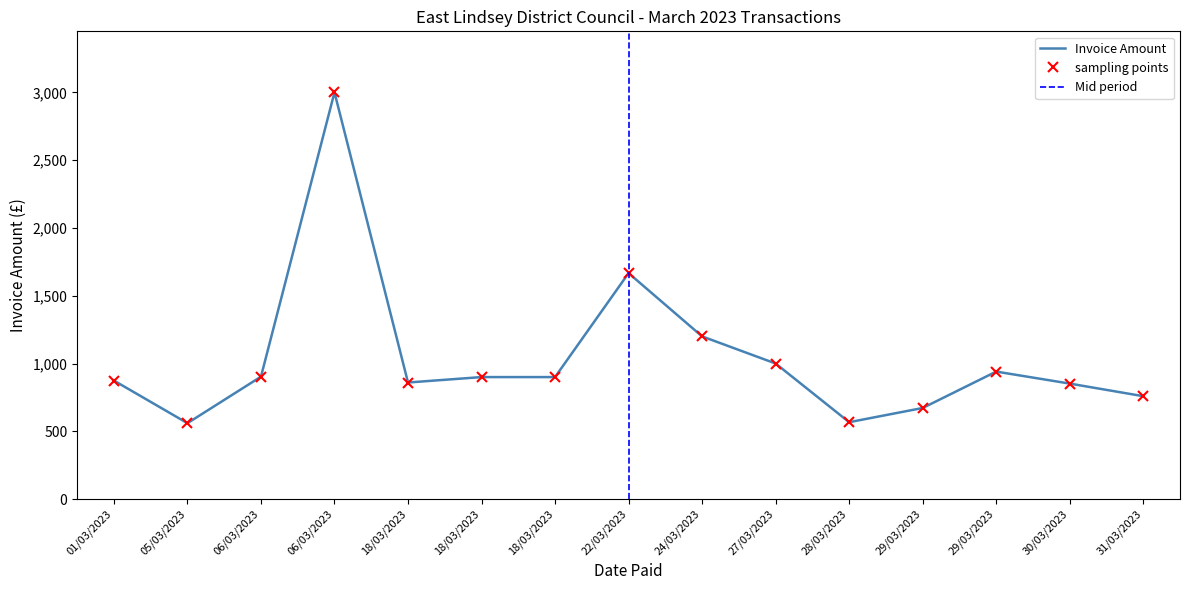

What is the change in value from 18/03/2023 to 31/03/2023?

-140.9